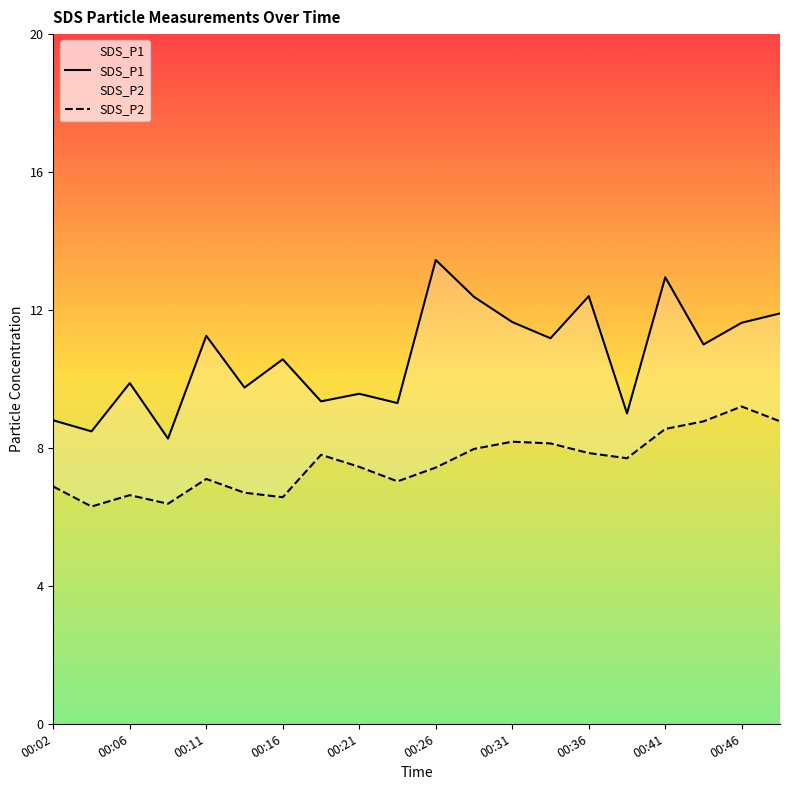

Which series has the largest total across all categories?

SDS_P1